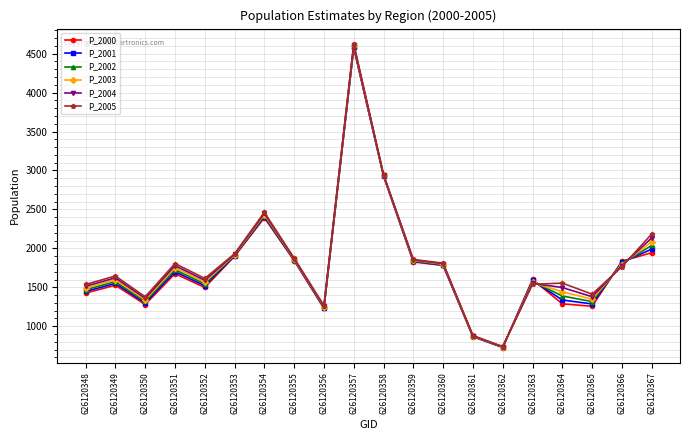

What is the sum of all P_2000 values?

35399.6